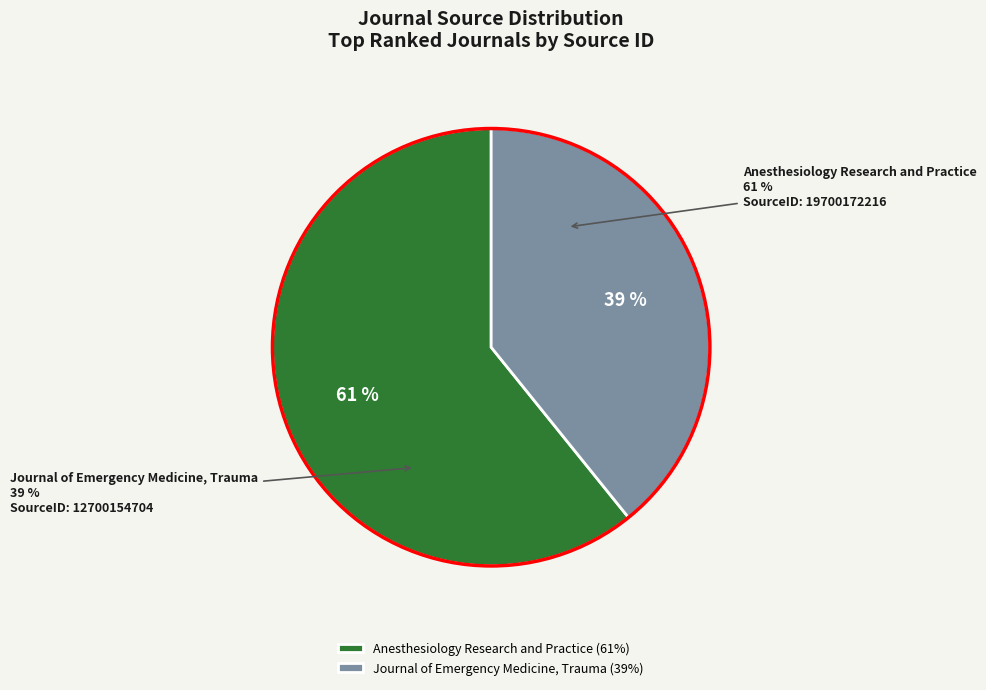

What percentage is the Journal of Emergency Medicine, Trauma slice, to the nearest percent?

39%